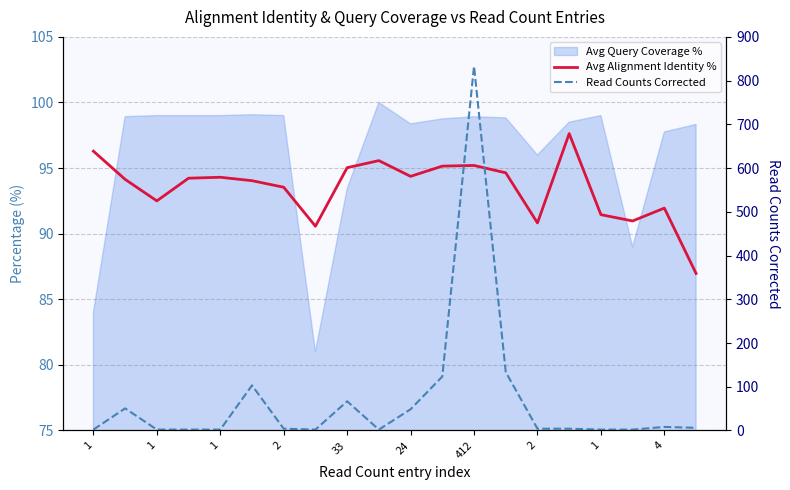

How many lines are shown in the chart?

2